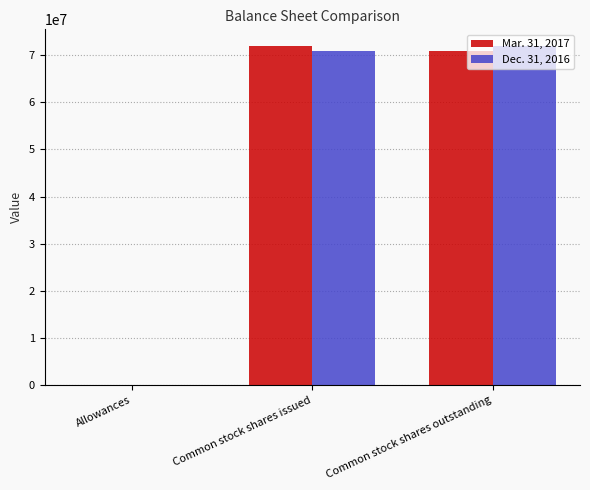

Reading left to right, what are all the values shown in this chart?

Mar. 31, 2017: 2072	71904000	70811000
Dec. 31, 2016: 1521	70811000	71904000